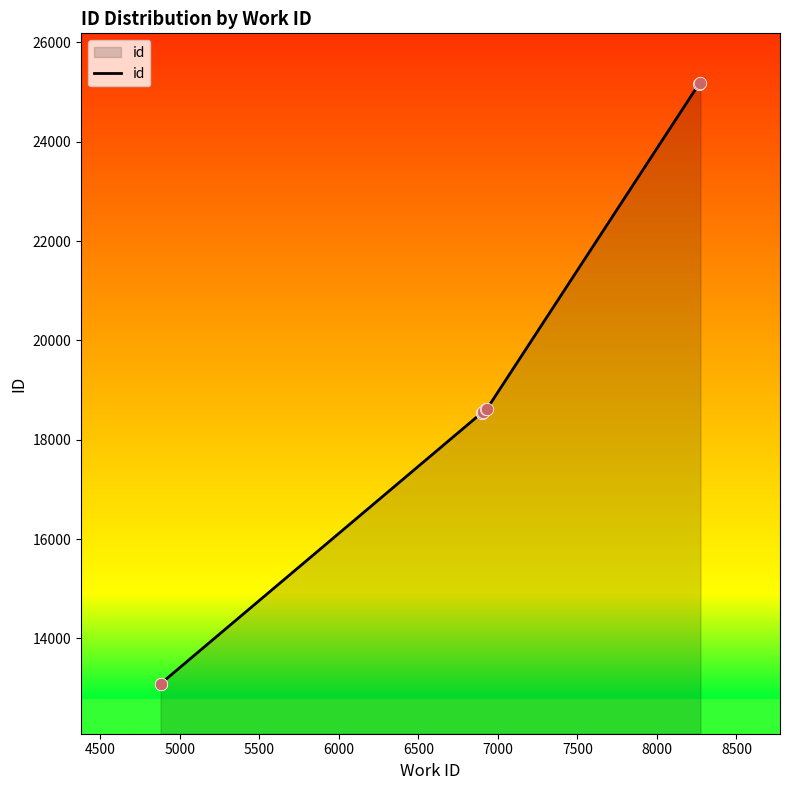

Approximately how many times larger is the value at 8500 compared to 4500?

1.9